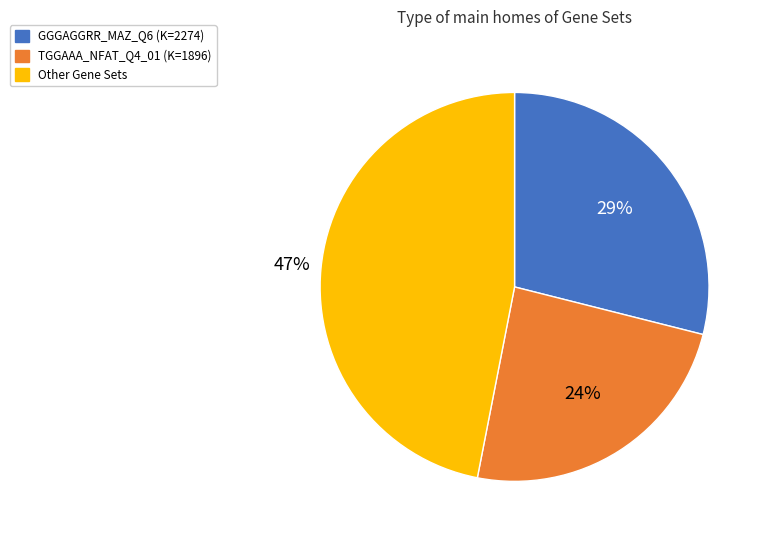

Does any single category account for the majority?

No